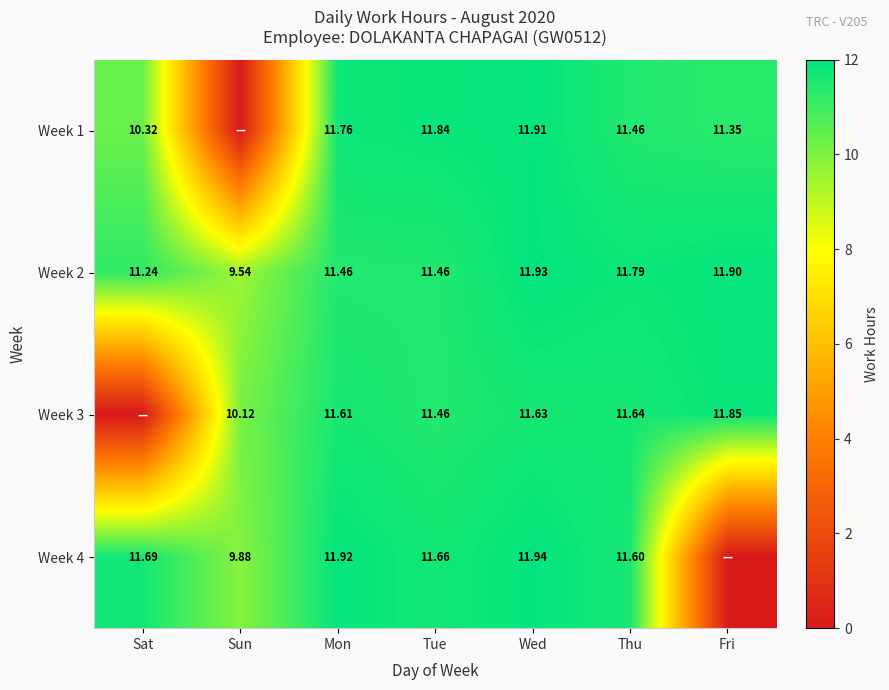

Is it true that Week 3 equals 5.6 at Fri?

False